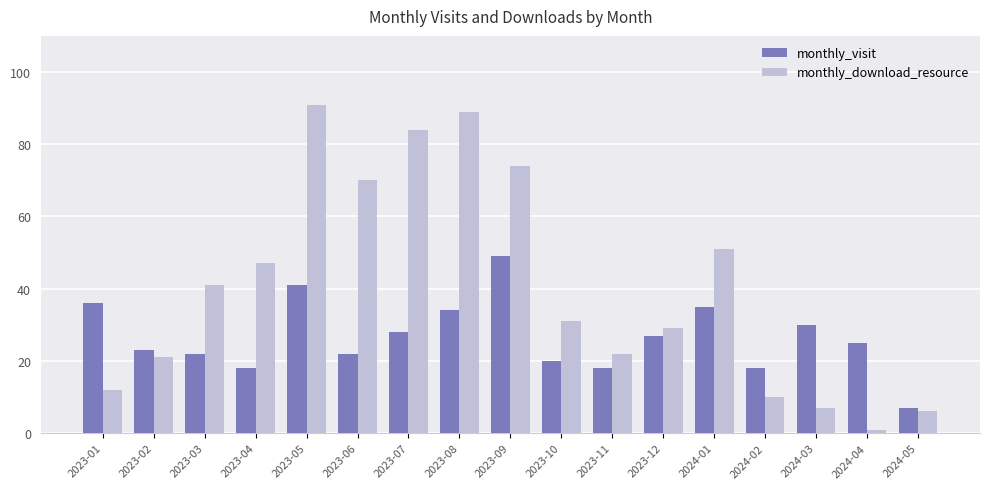

At how many categories does at least one series exceed 11?

16